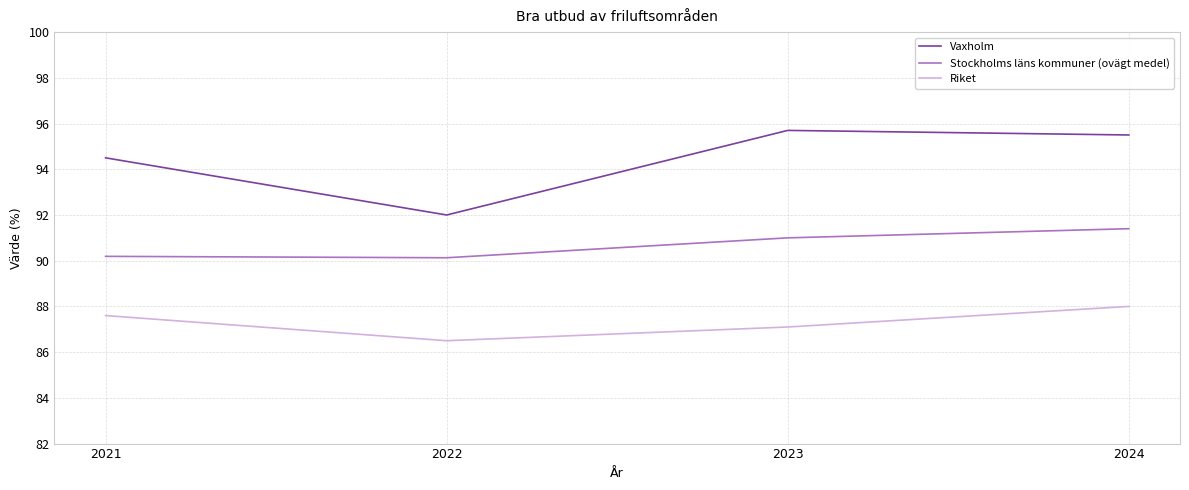

What is the total value across all series at 2021?

272.3